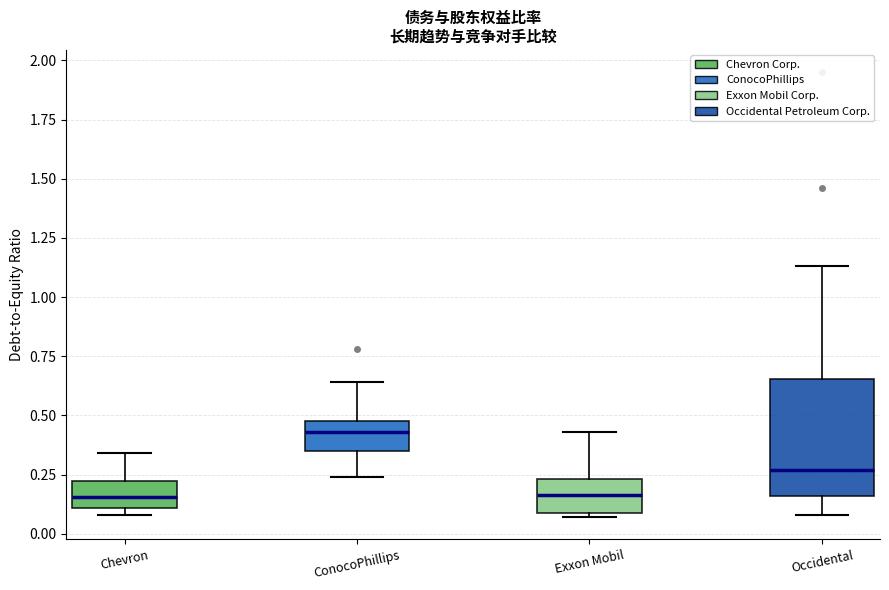

Comparing the boxes themselves (not the whiskers), which one is the tallest?

Occidental